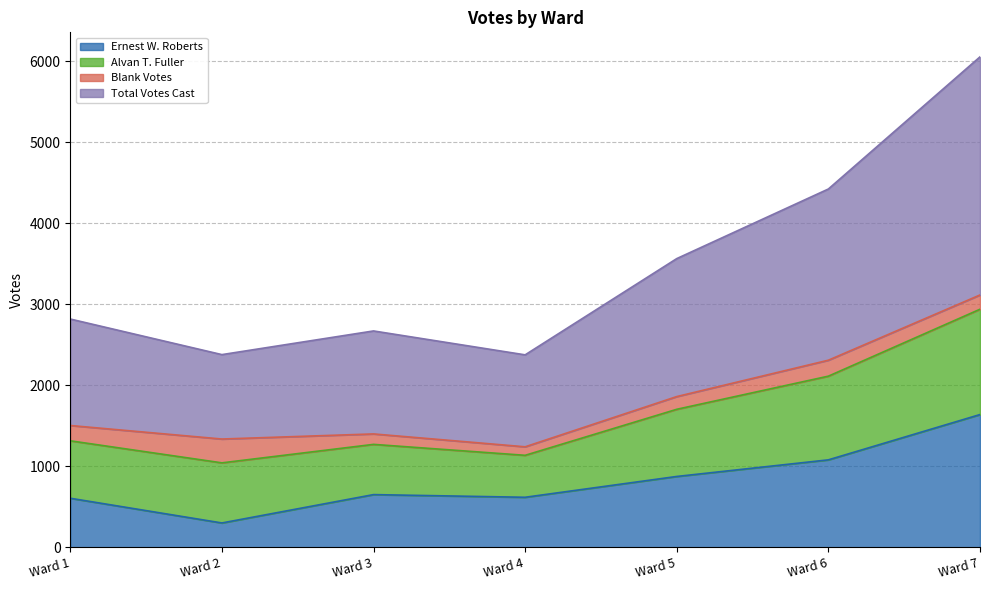

Where is the first local minimum for Total Votes Cast?

Ward 2